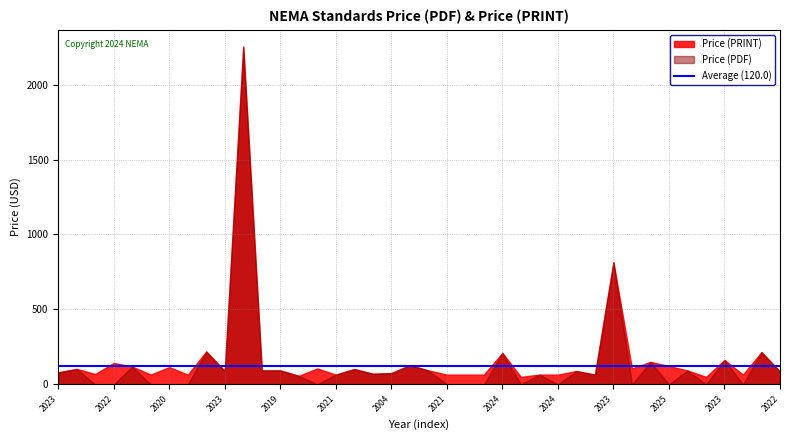

What is the average value of the Price (PDF) series?

140